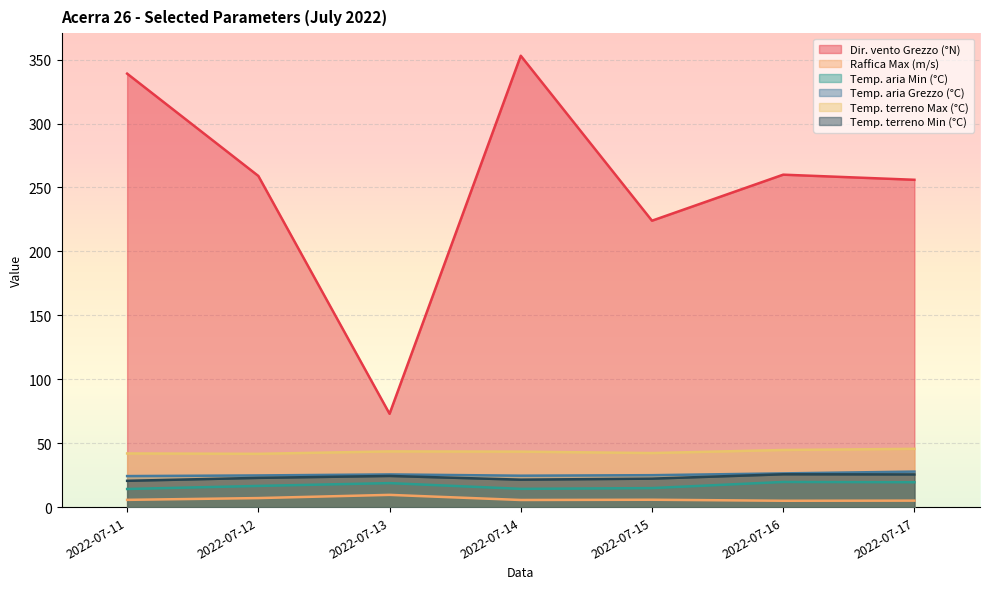

At which category does the chart reach its minimum across all series?

2022-07-16